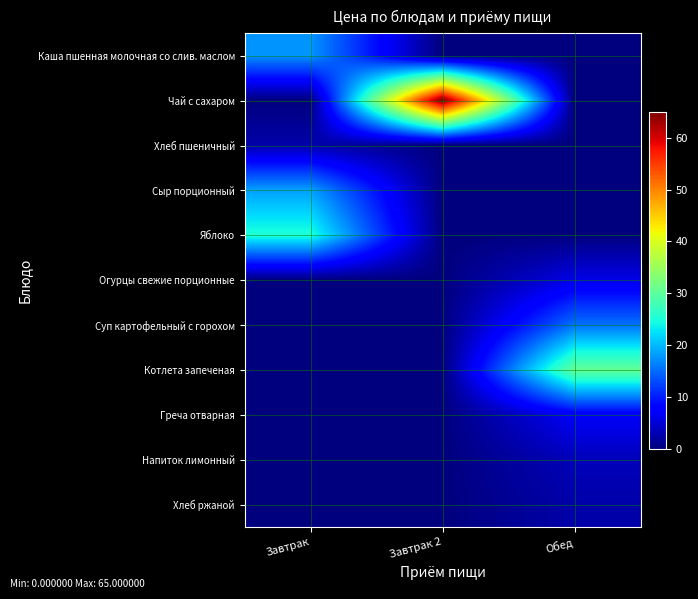

What is the difference between the highest and lowest values at Завтрак 2?

65.0